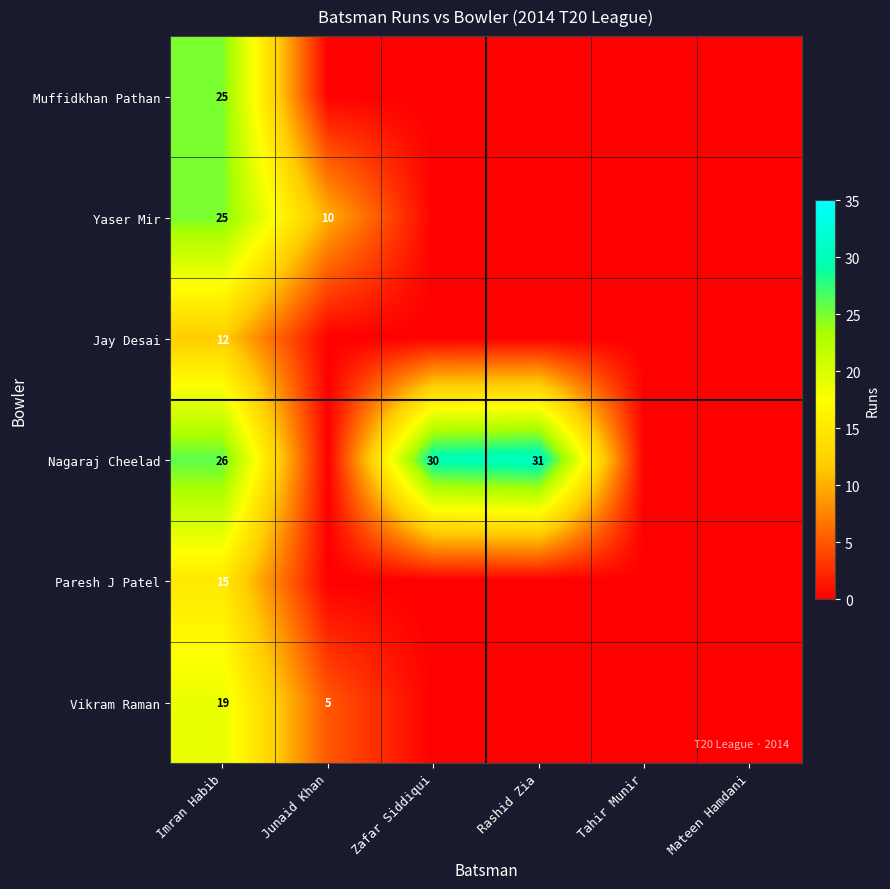

What is the spread (max minus min) of values at Imran Habib?

14